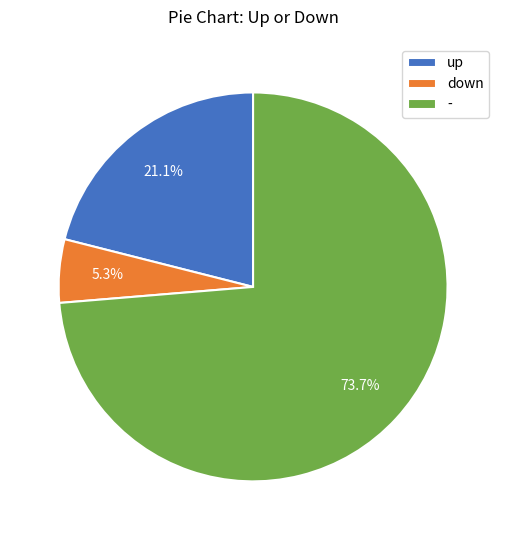

Does any single category account for the majority?

Yes